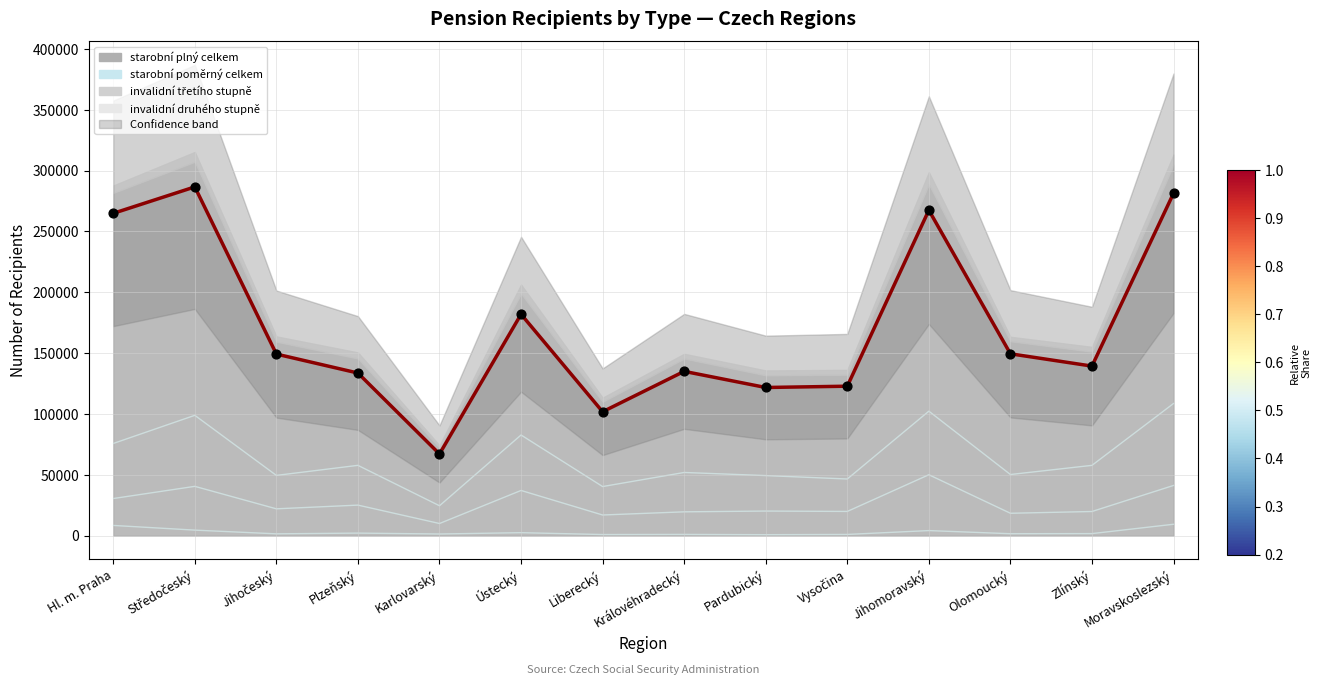

Which series has the largest Y range (max minus min)?

starobní plný celkem